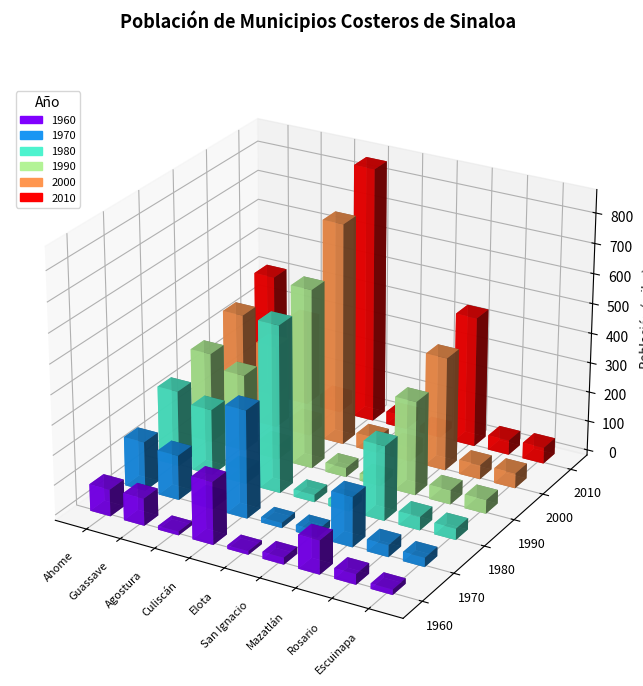

Where is 1970 nearest to the value 188?

Mazatlán